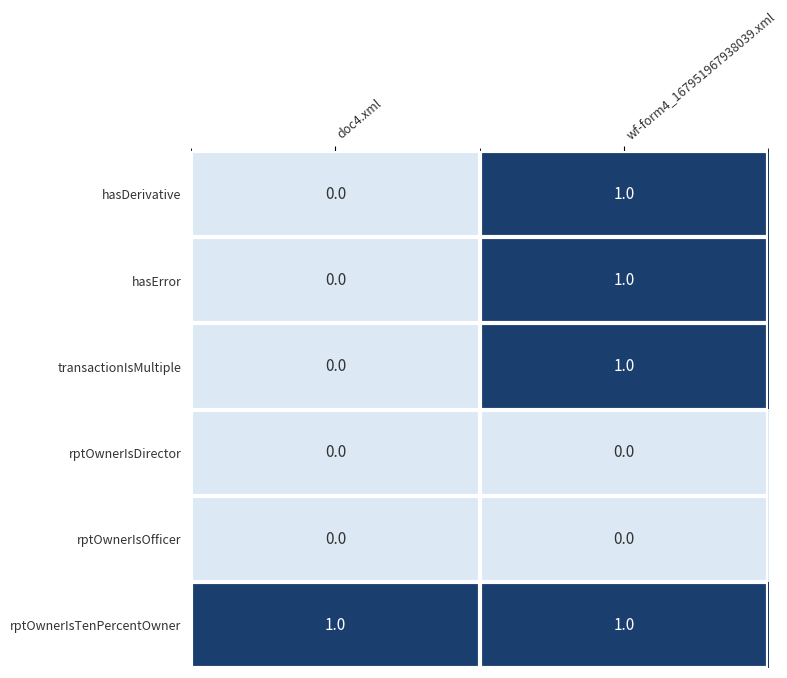

Rank the categories by hasDerivative value from lowest to highest.

doc4.xml, wf-form4_167951967938039.xml